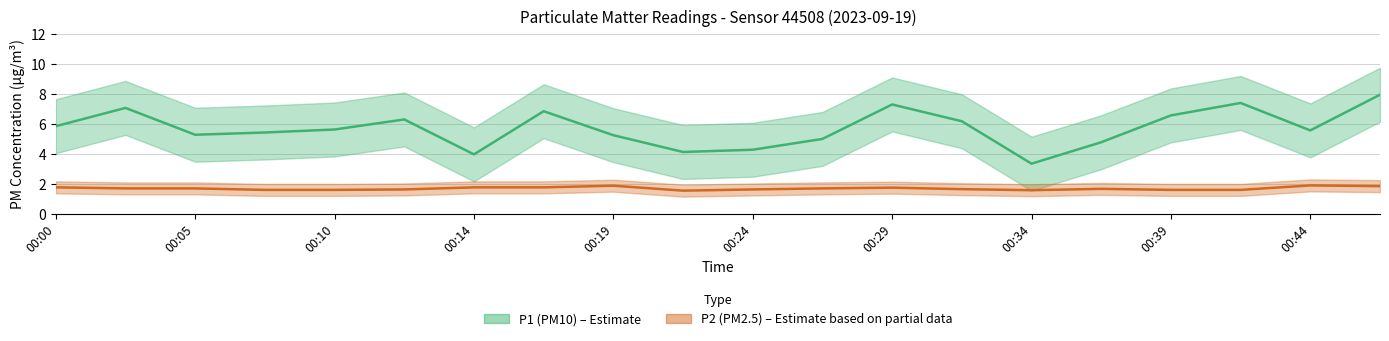

Is this an area chart (filled region under the line)?

No